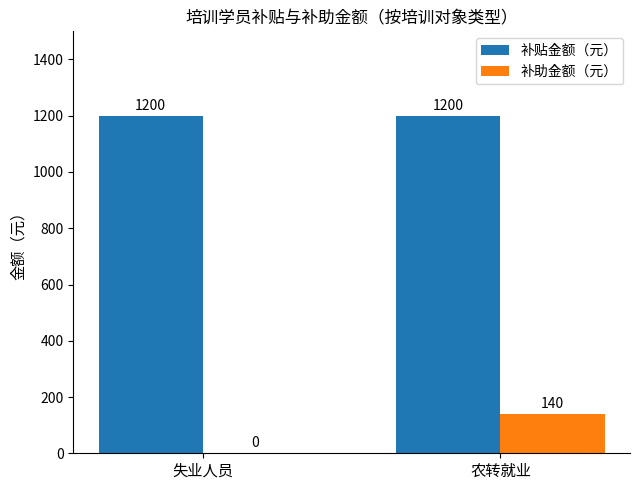

What is the maximum value for 补助金额（元）?

140